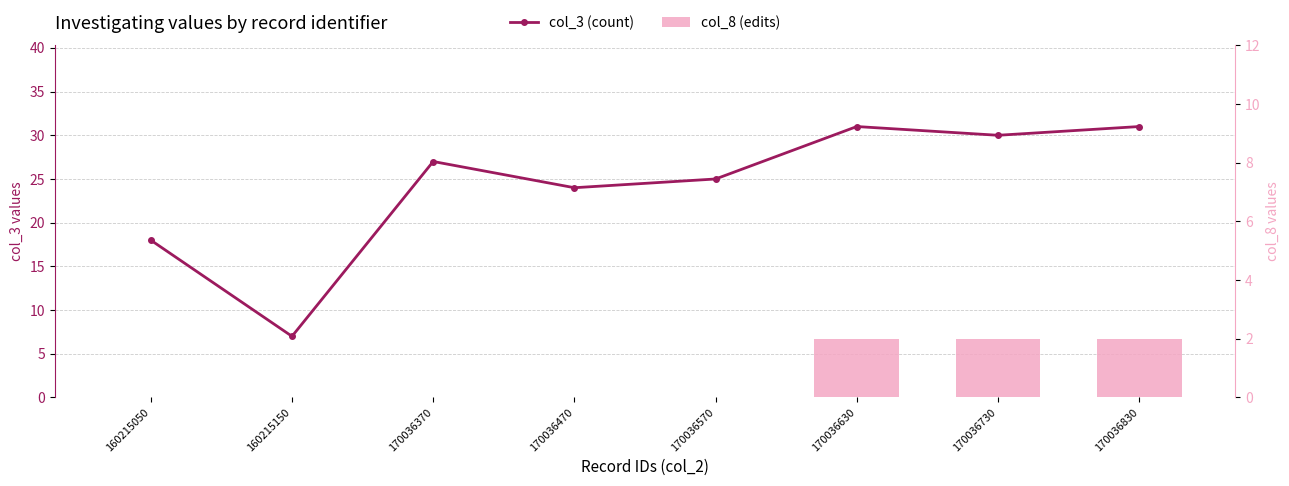

The value of col_8 (edits) at 160215050 is -1. True or false?

False